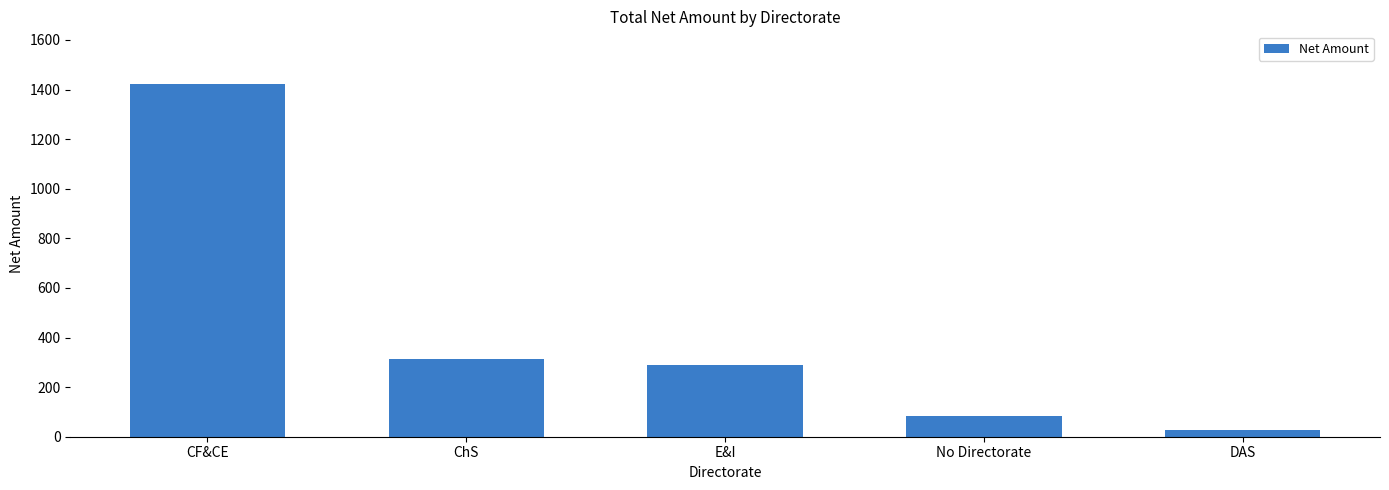

Which has a higher value, No Directorate or DAS?

No Directorate